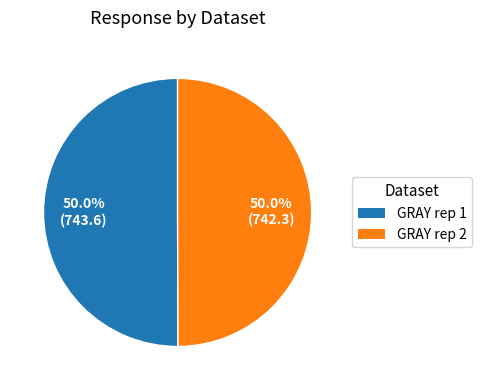

Is the sum of GRAY rep 2 and GRAY rep 1 greater than half?

Yes